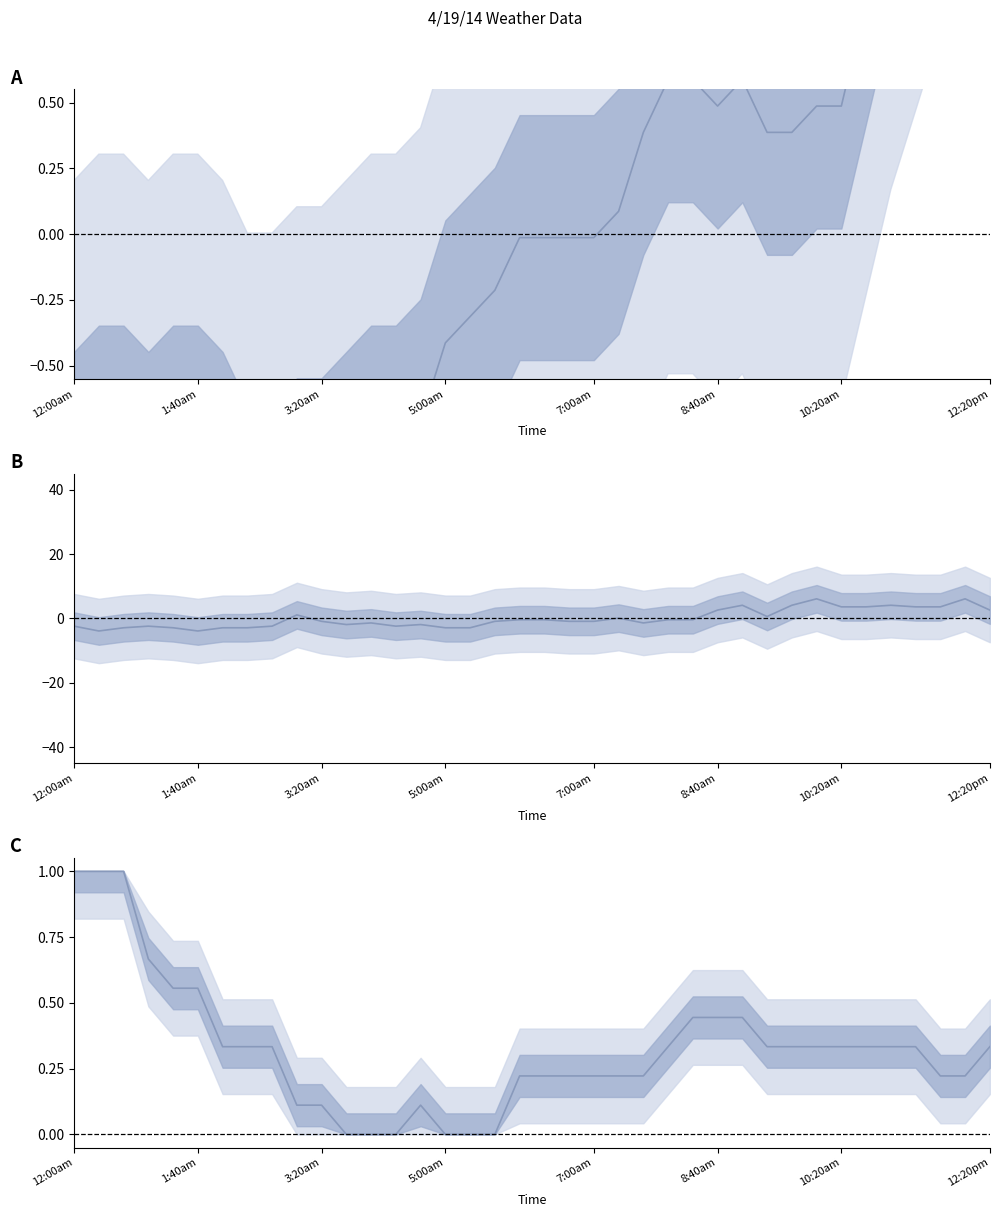

How many data points in Wind (normalized) are less than 0?

24